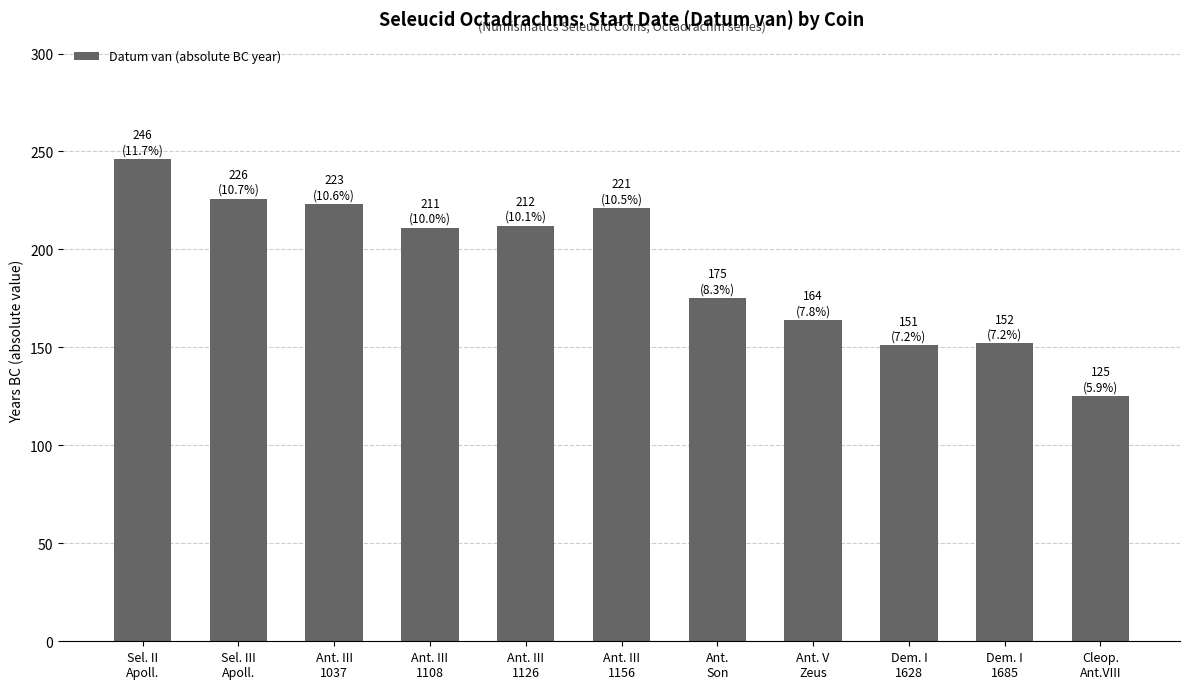

What is the average value?

191